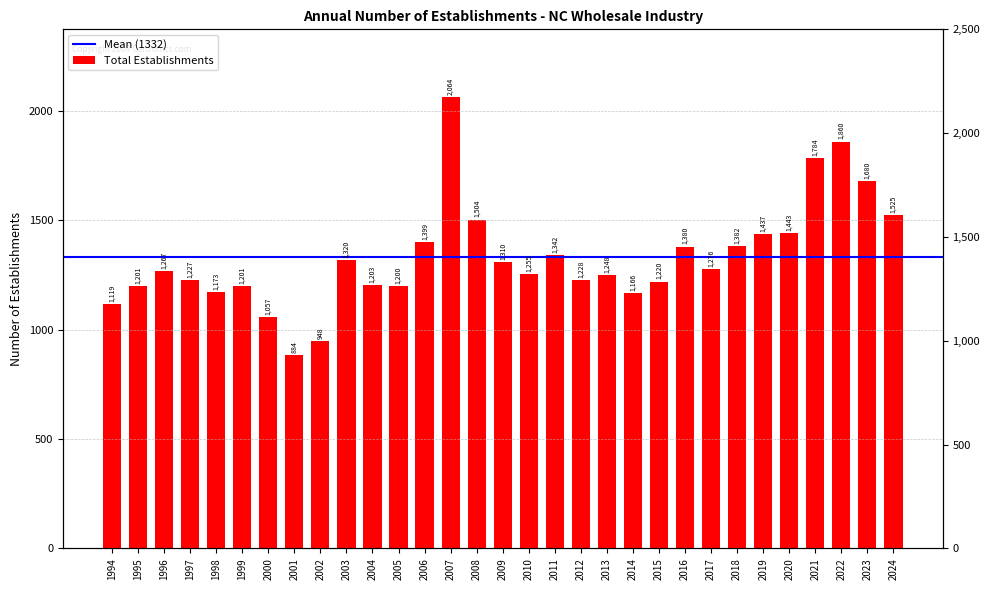

Reading left to right, what are all the values shown in this chart?

1119	1201	1267	1227	1173	1201	1057	884	948	1320	1203	1200	1399	2064	1504	1310	1255	1342	1228	1248	1166	1220	1380	1276	1382	1437	1443	1784	1860	1680	1525